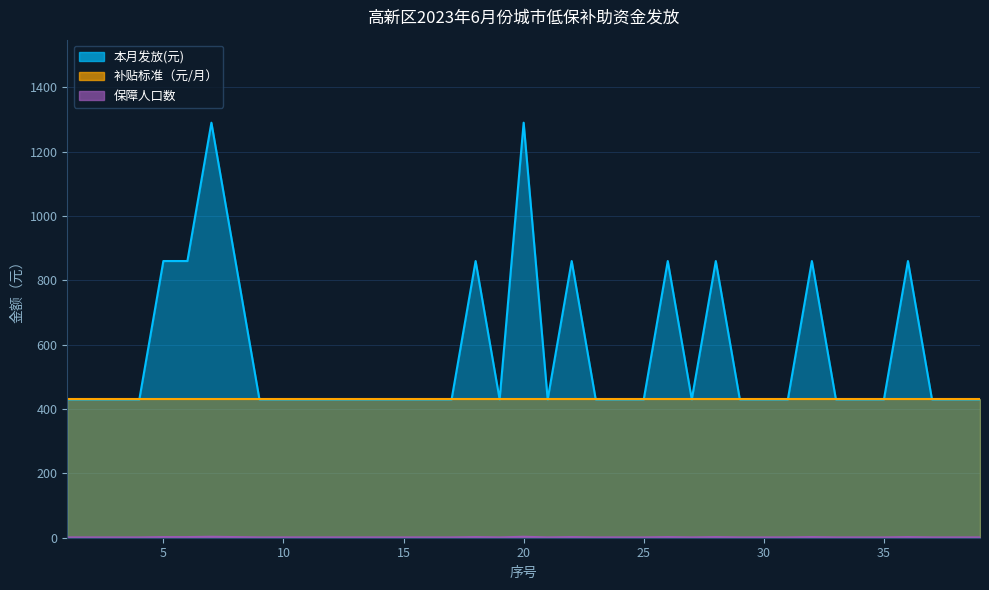

The 保障人口数 series shows 430 at 31. True or false?

True